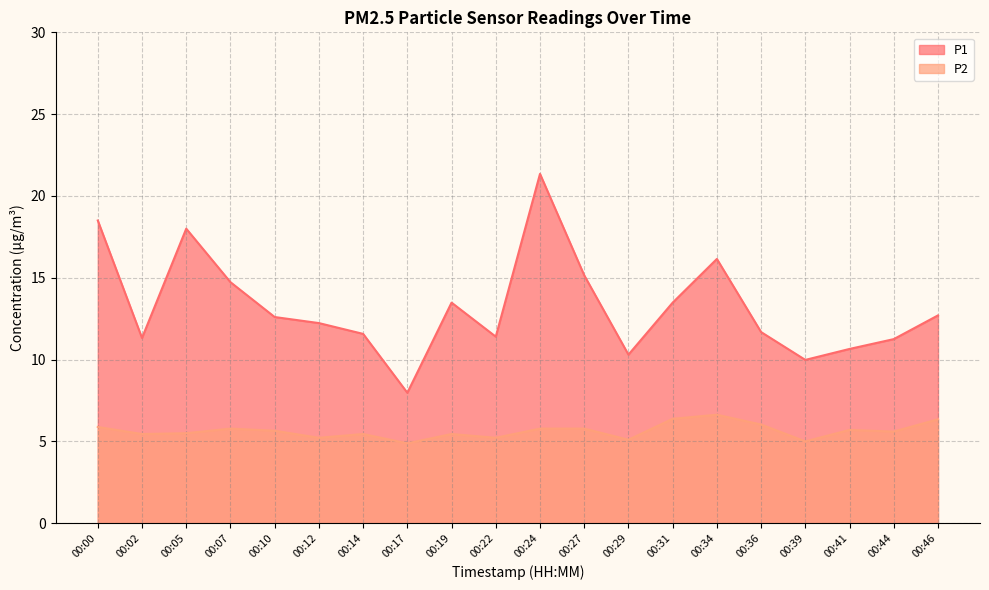

Reading left to right, transcribe all the data shown in this chart.

P1: 00:00=18.5	00:02=11.3	00:05=18.0	00:07=14.7	00:10=12.6	00:12=12.2	00:14=11.6	00:17=8.0	00:19=13.5	00:22=11.4	00:24=21.4	00:27=15.2	00:29=10.3	00:31=13.5	00:34=16.1	00:36=11.7	00:39=10.0	00:41=10.7	00:44=11.2	00:46=12.7
P2: 00:00=5.9	00:02=5.5	00:05=5.5	00:07=5.8	00:10=5.7	00:12=5.2	00:14=5.5	00:17=4.9	00:19=5.5	00:22=5.2	00:24=5.8	00:27=5.8	00:29=5.1	00:31=6.4	00:34=6.6	00:36=6.0	00:39=5.0	00:41=5.7	00:44=5.6	00:46=6.3